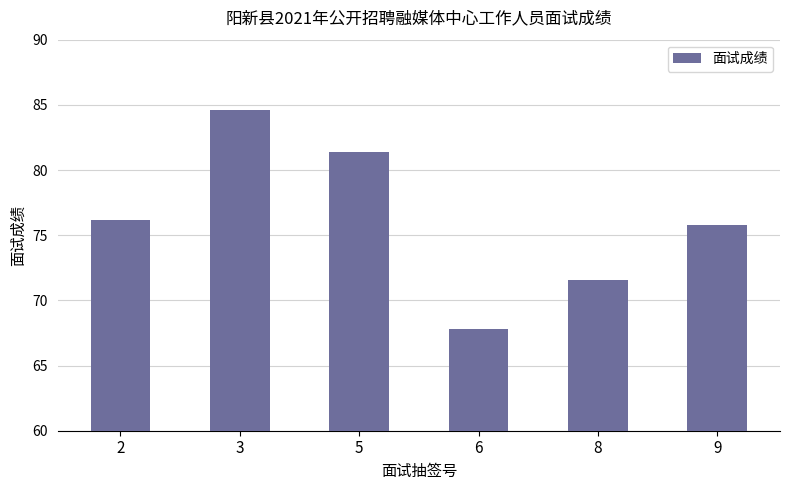

What is the minimum value shown in the chart?

67.8